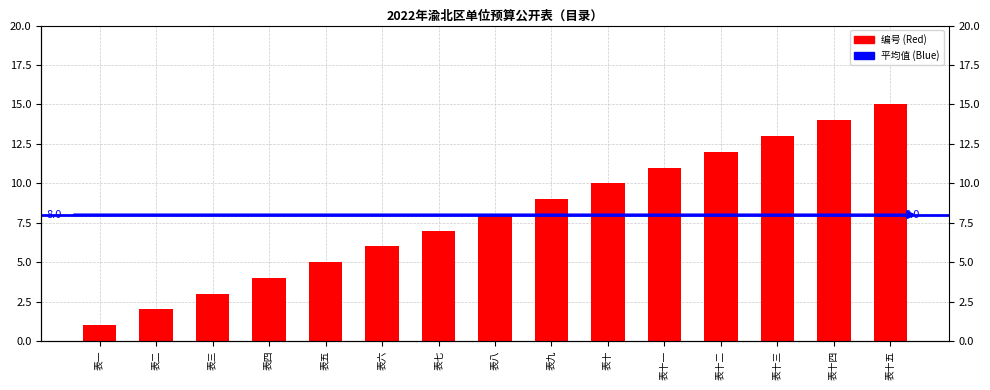

What is the value of the 2nd bar from the left?

2